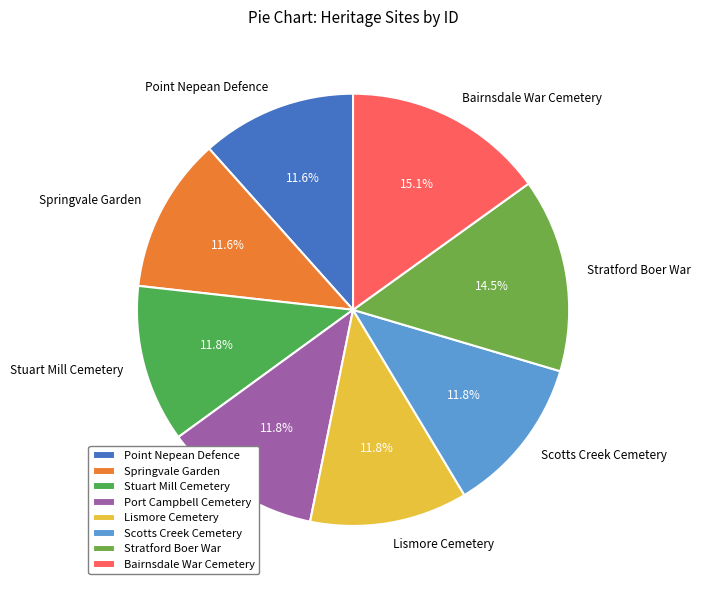

What percentage is the Stuart Mill Cemetery slice, to the nearest percent?

12%